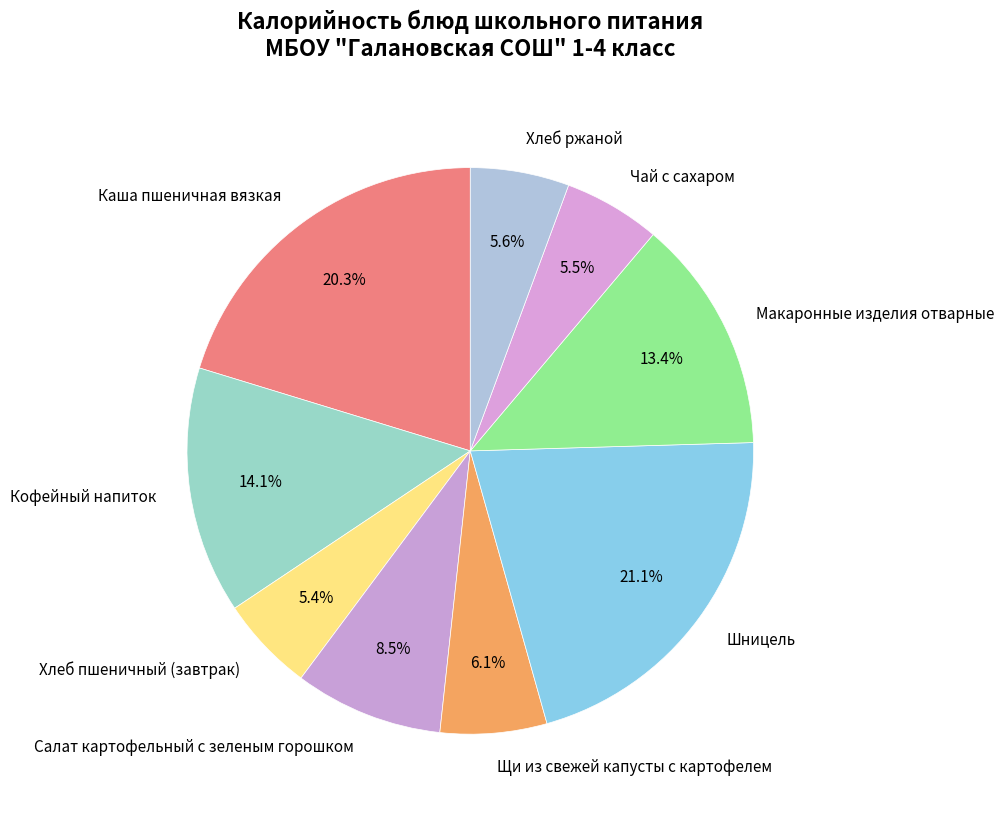

What is the ratio of the value at Салат картофельный с зеленым горошком to the value at Макаронные изделия отварные?

0.6